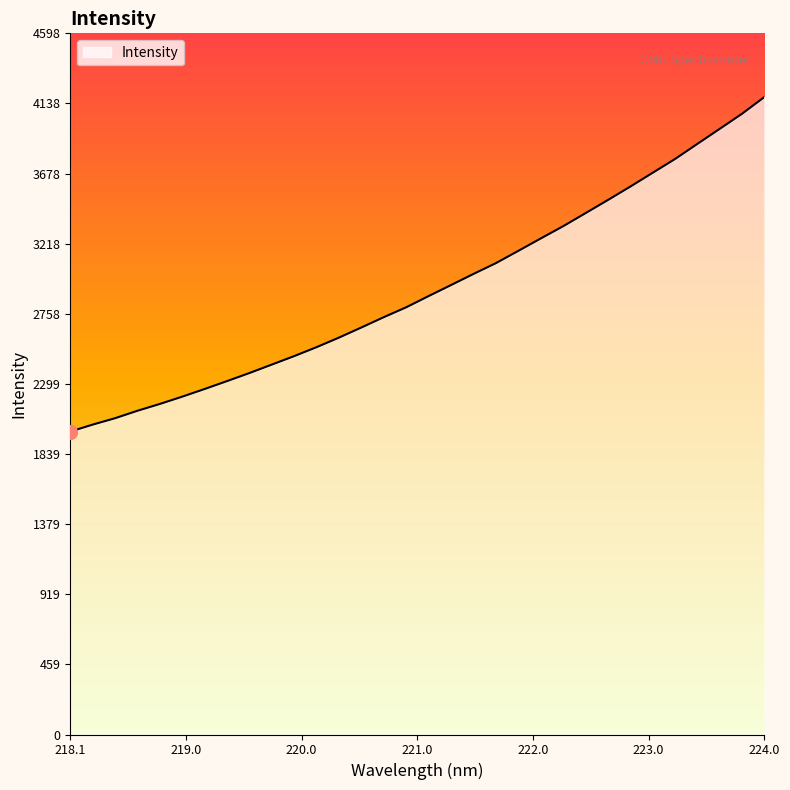

What is the minimum value shown in the chart?

1986.5